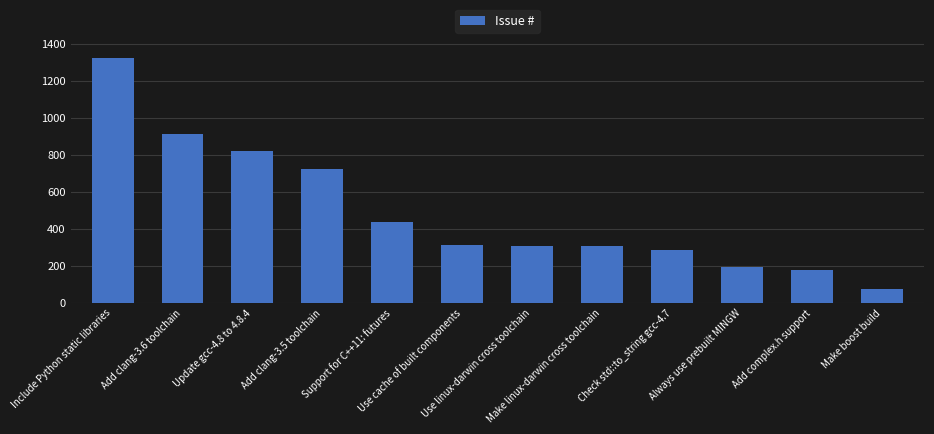

How many series are shown in this chart?

1